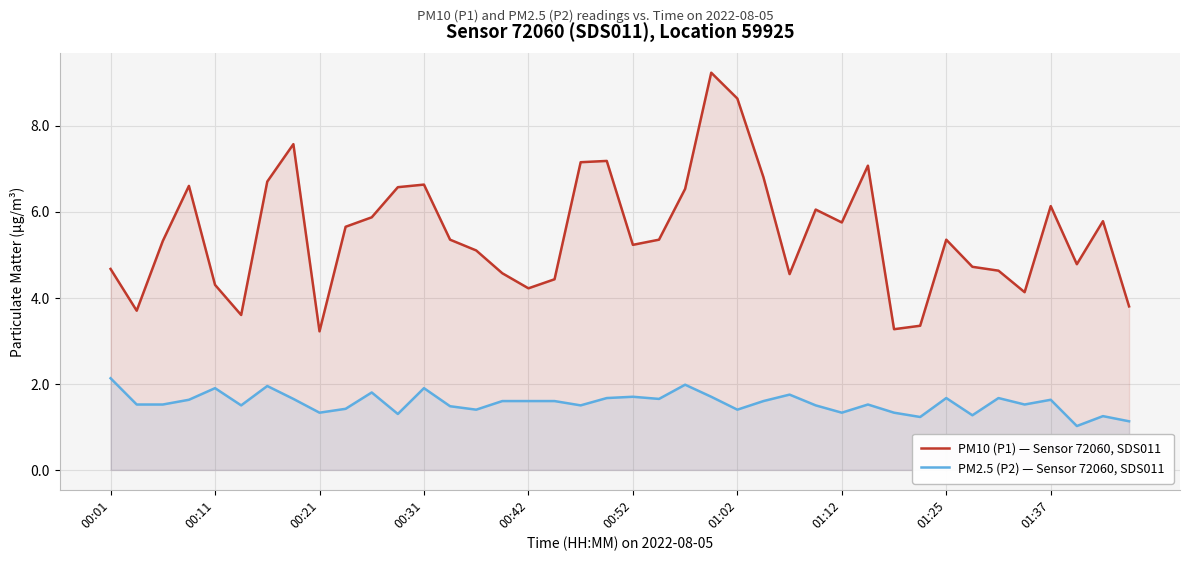

What is the maximum value shown in the chart?

9.2